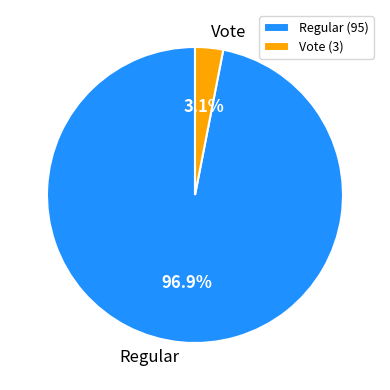

Does Vote represent more than half of the total?

No